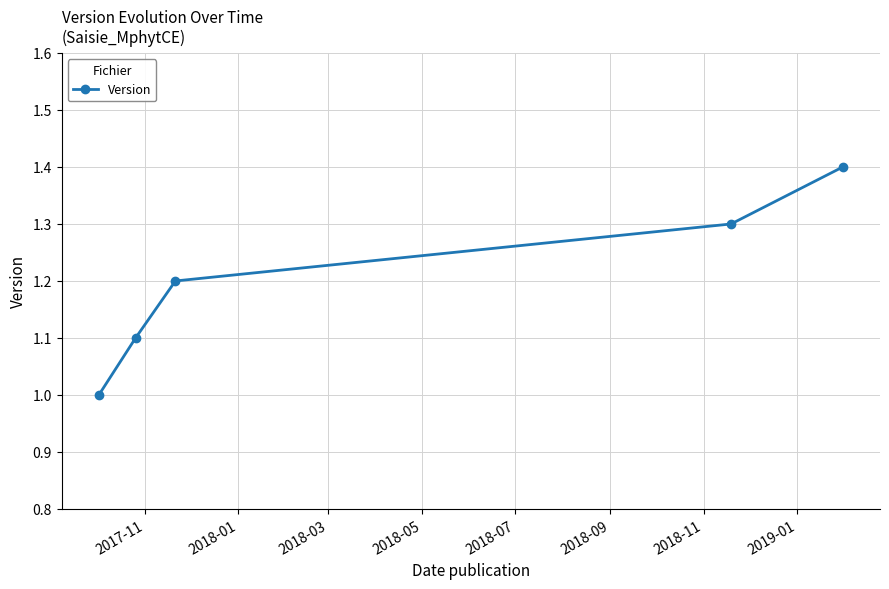

What is the smallest value displayed?

1.0